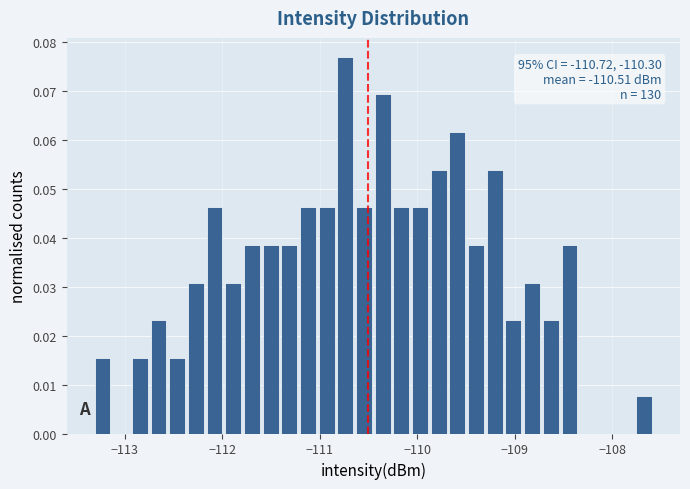

Read against the x-axis, roughly where is the centre of the tallest bar?

-110.7